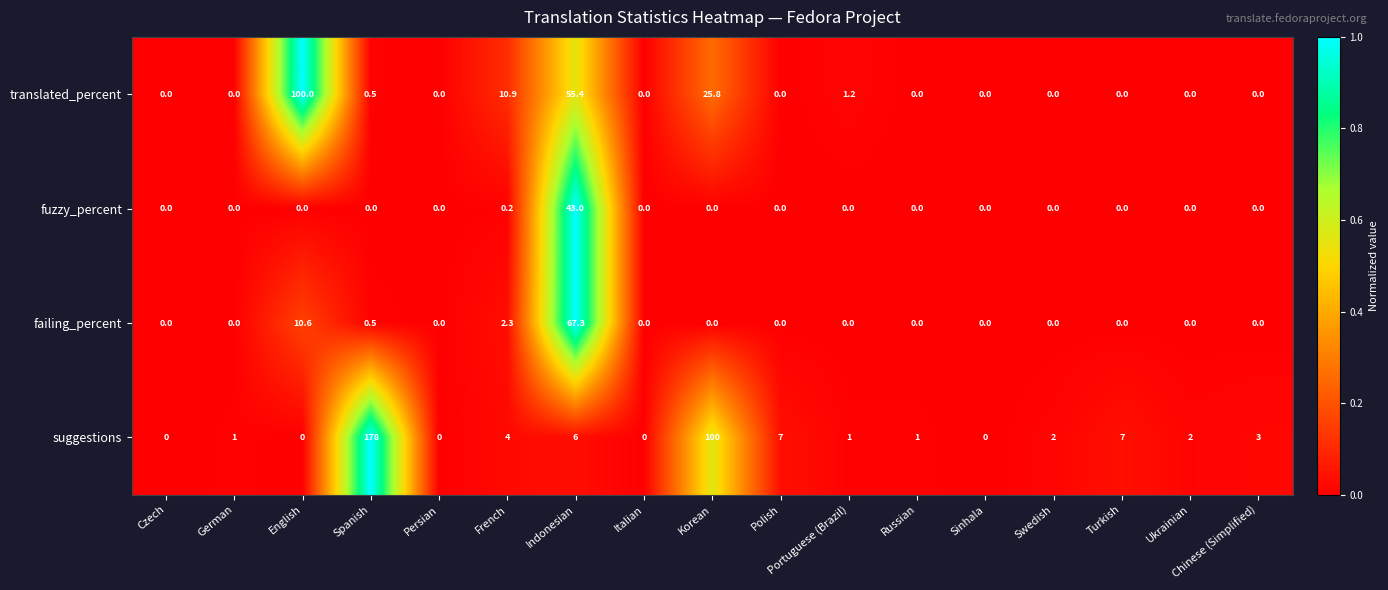

Which series has the largest total across all categories?

suggestions